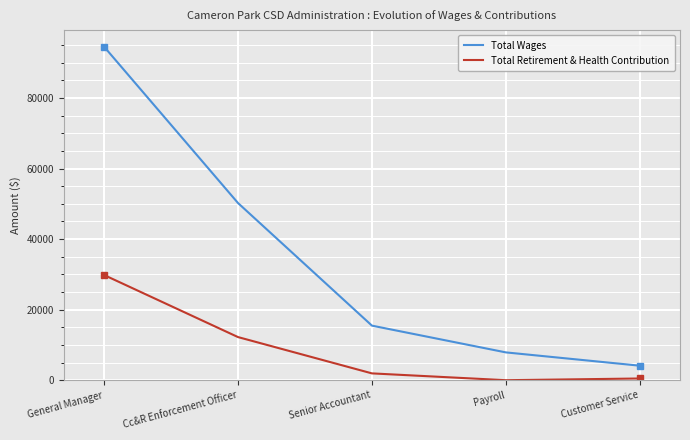

What position from the right is General Manager?

5